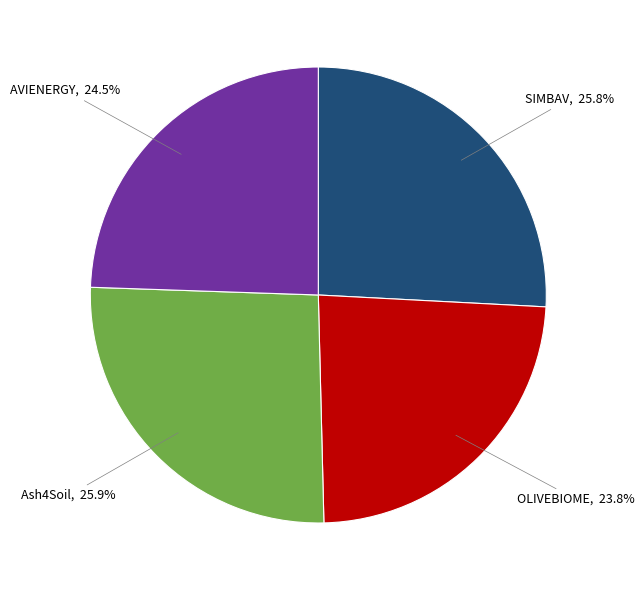

What portion of the pie excludes AVIENERGY?

75.5%